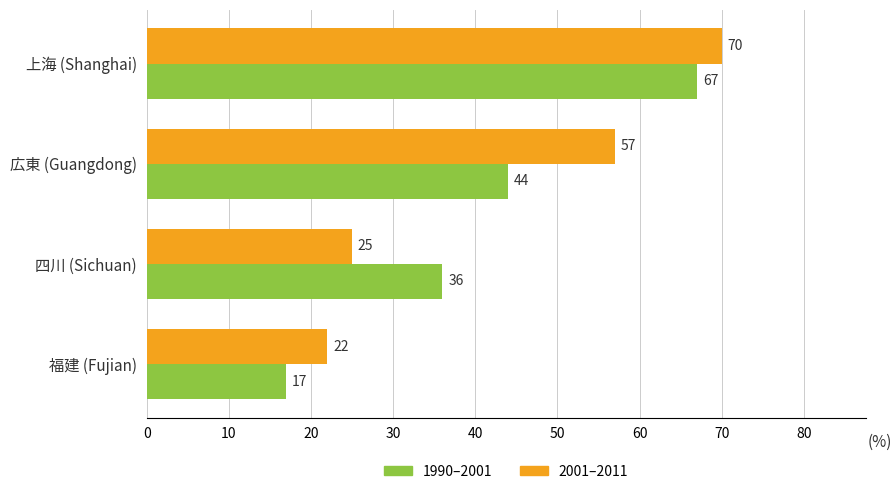

What is the minimum value shown in the chart?

17